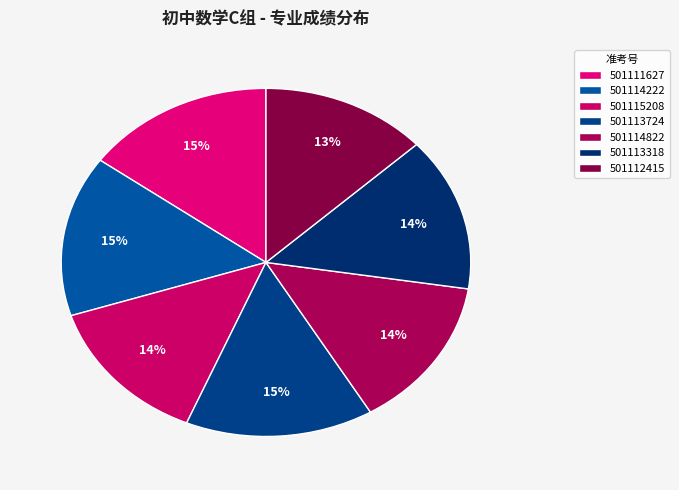

Is it true that 501115208 is 14% of the pie?

True